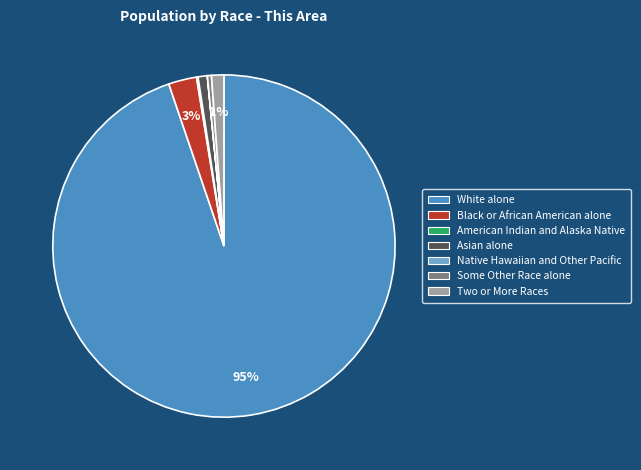

True or false: White alone accounts for 99% of the total.

False